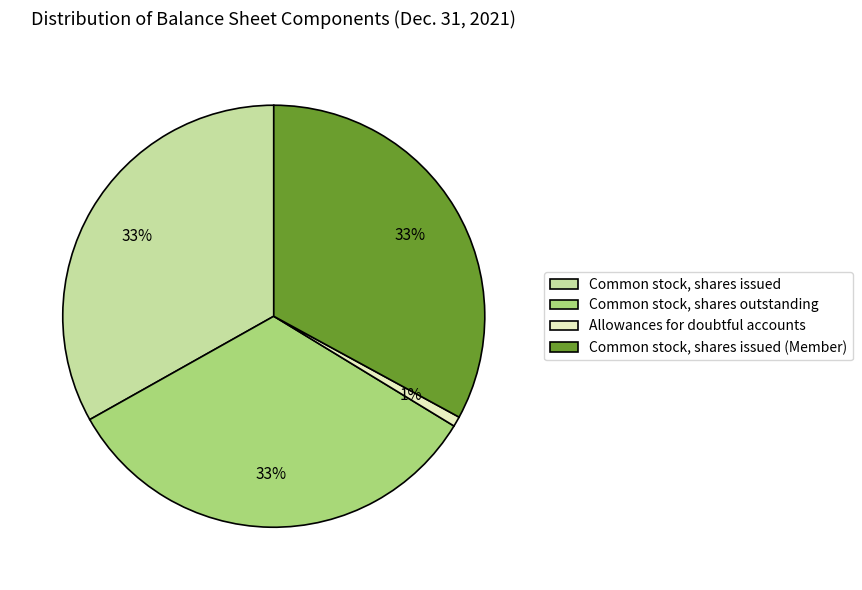

Which has a higher value, Allowances for doubtful accounts or Common stock, shares outstanding?

Common stock, shares outstanding